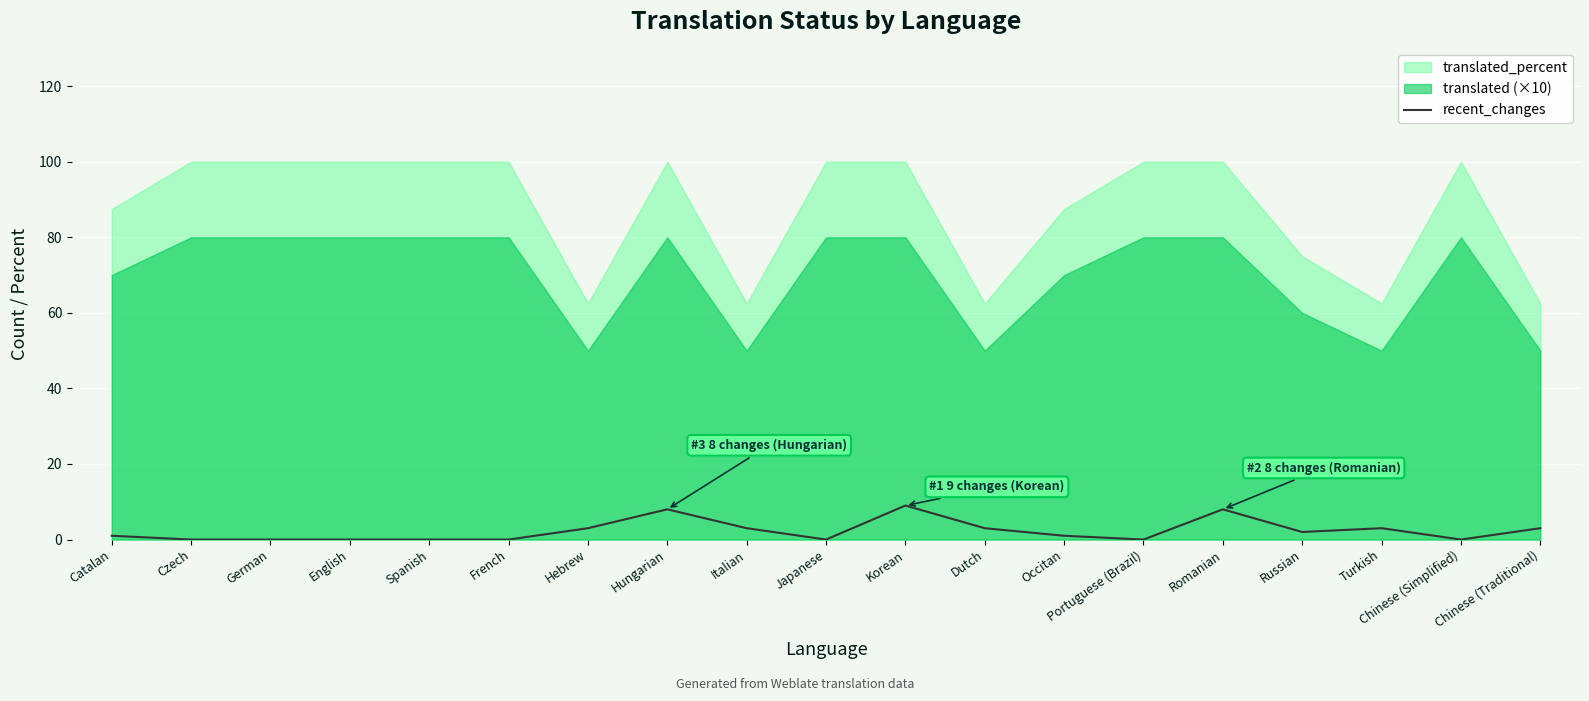

List the labels in order of value, largest first.

Korean, Hungarian, Romanian, Hebrew, Italian, Dutch, Turkish, Chinese (Traditional), Russian, Catalan, Occitan, Czech, German, English, Spanish, French, Japanese, Portuguese (Brazil), Chinese (Simplified)